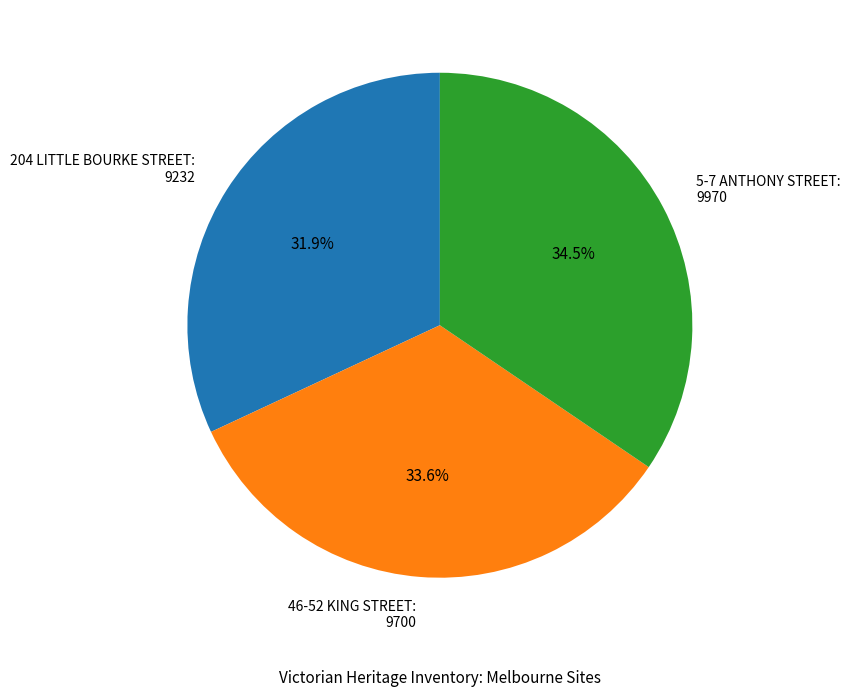

What percentage is the 46-52 KING STREET slice, to the nearest percent?

34%